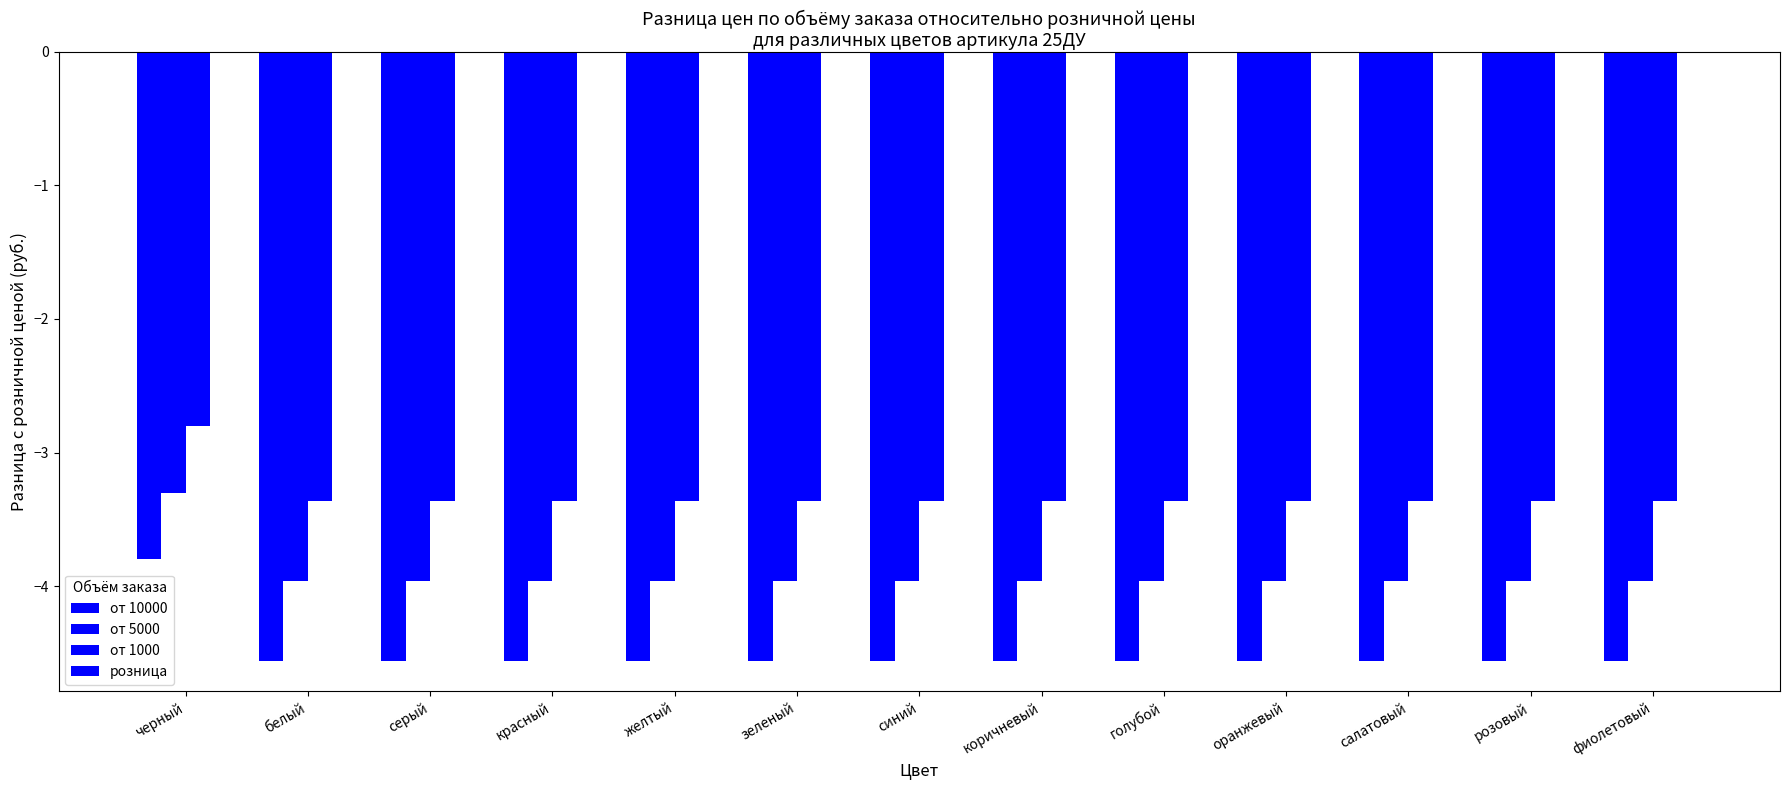

Reading left to right, list all the values displayed in this chart.

от 10000: черный=-3.8	белый=-4.6	серый=-4.6	красный=-4.6	желтый=-4.6	зеленый=-4.6	синий=-4.6	коричневый=-4.6	голубой=-4.6	оранжевый=-4.6	салатовый=-4.6	розовый=-4.6	фиолетовый=-4.6
от 5000: черный=-3.3	белый=-4.0	серый=-4.0	красный=-4.0	желтый=-4.0	зеленый=-4.0	синий=-4.0	коричневый=-4.0	голубой=-4.0	оранжевый=-4.0	салатовый=-4.0	розовый=-4.0	фиолетовый=-4.0
от 1000: черный=-2.8	белый=-3.4	серый=-3.4	красный=-3.4	желтый=-3.4	зеленый=-3.4	синий=-3.4	коричневый=-3.4	голубой=-3.4	оранжевый=-3.4	салатовый=-3.4	розовый=-3.4	фиолетовый=-3.4
розница: черный=0.0	белый=0.0	серый=0.0	красный=0.0	желтый=0.0	зеленый=0.0	синий=0.0	коричневый=0.0	голубой=0.0	оранжевый=0.0	салатовый=0.0	розовый=0.0	фиолетовый=0.0